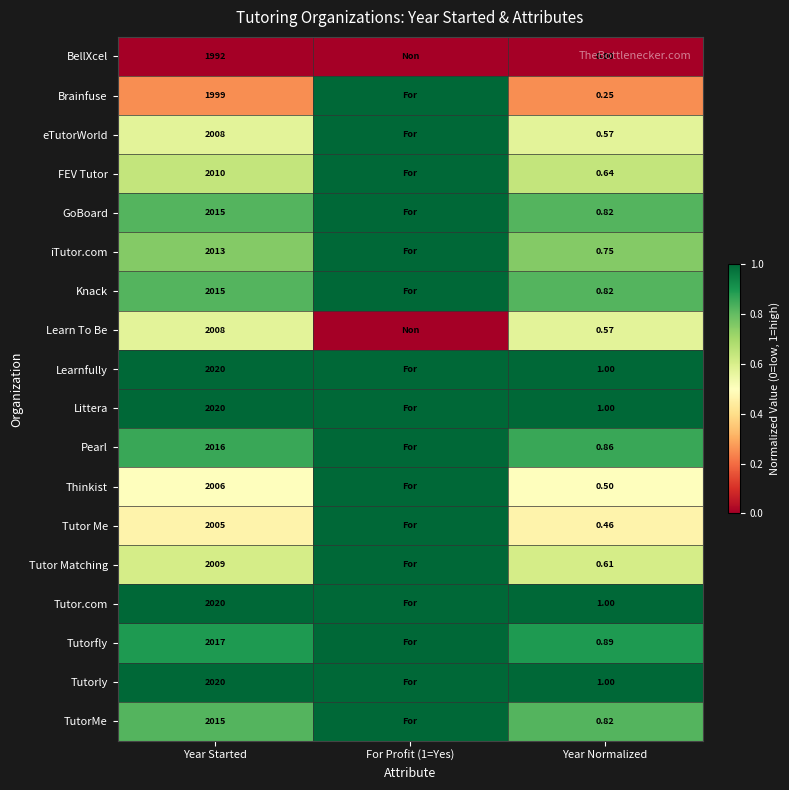

The value of Tutorfly at Year Normalized is 0.9. True or false?

True